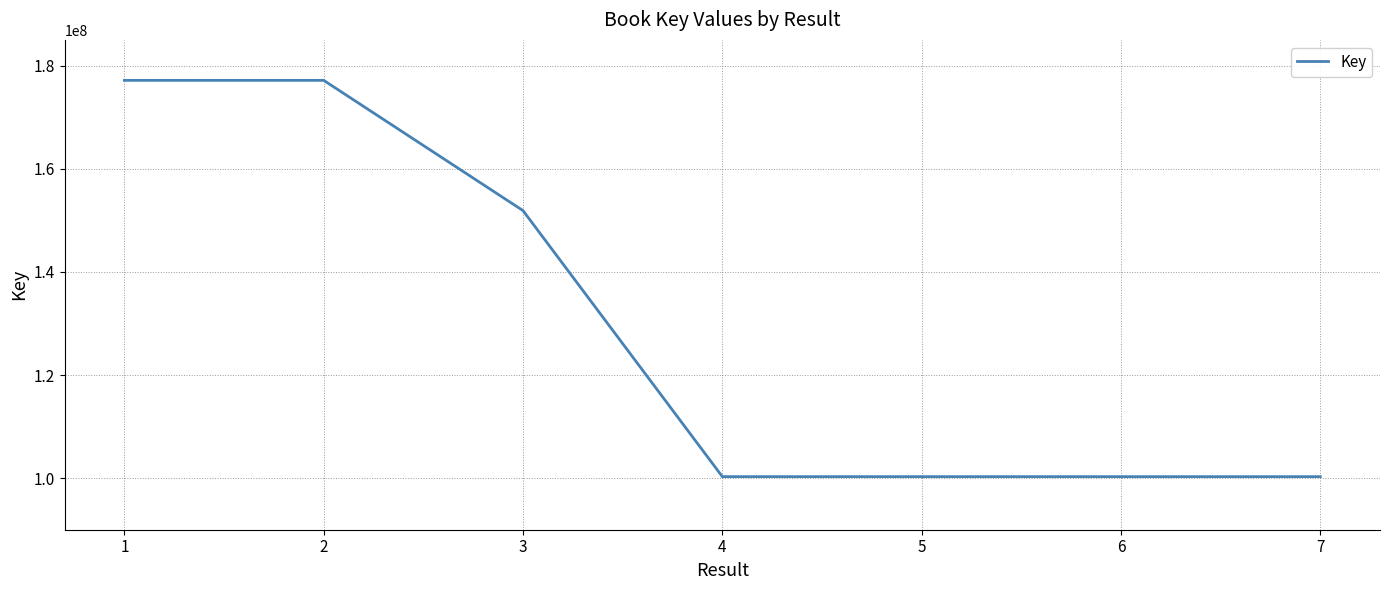

What is the sum of all values?

907371200